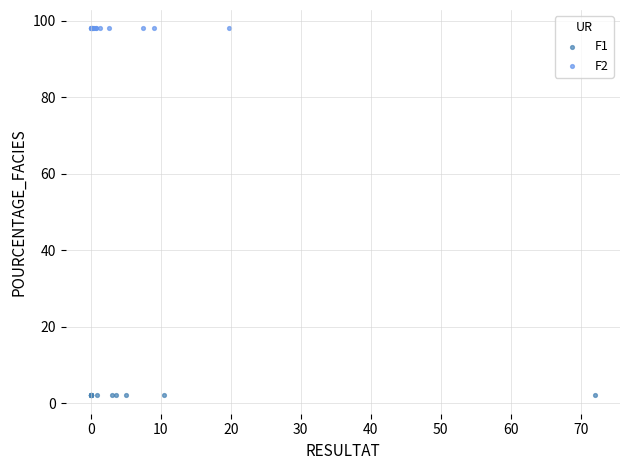

Which series contains the lowest Y value?

F1